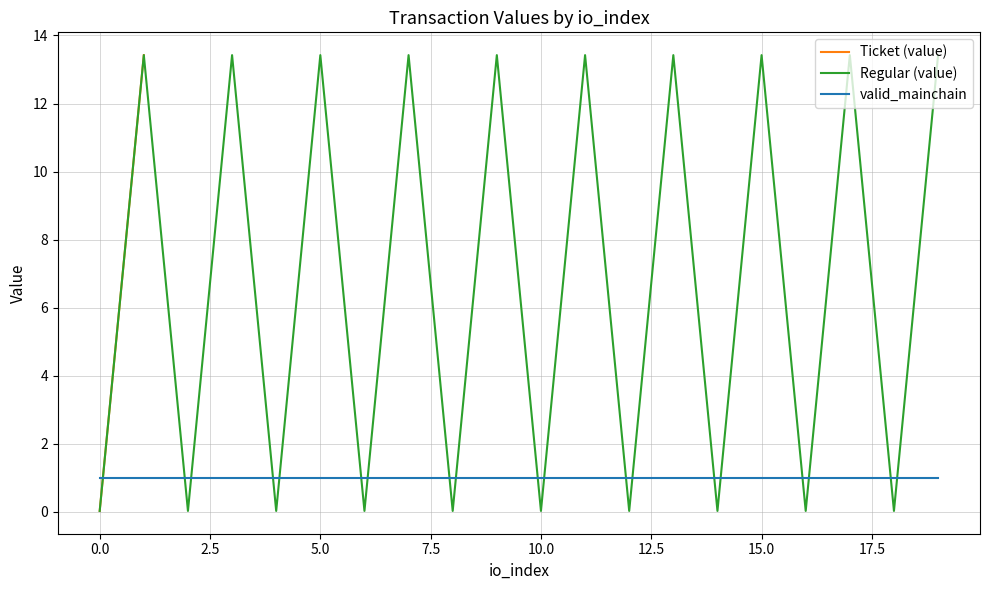

How many times do valid_mainchain and Regular (value) cross each other?

19